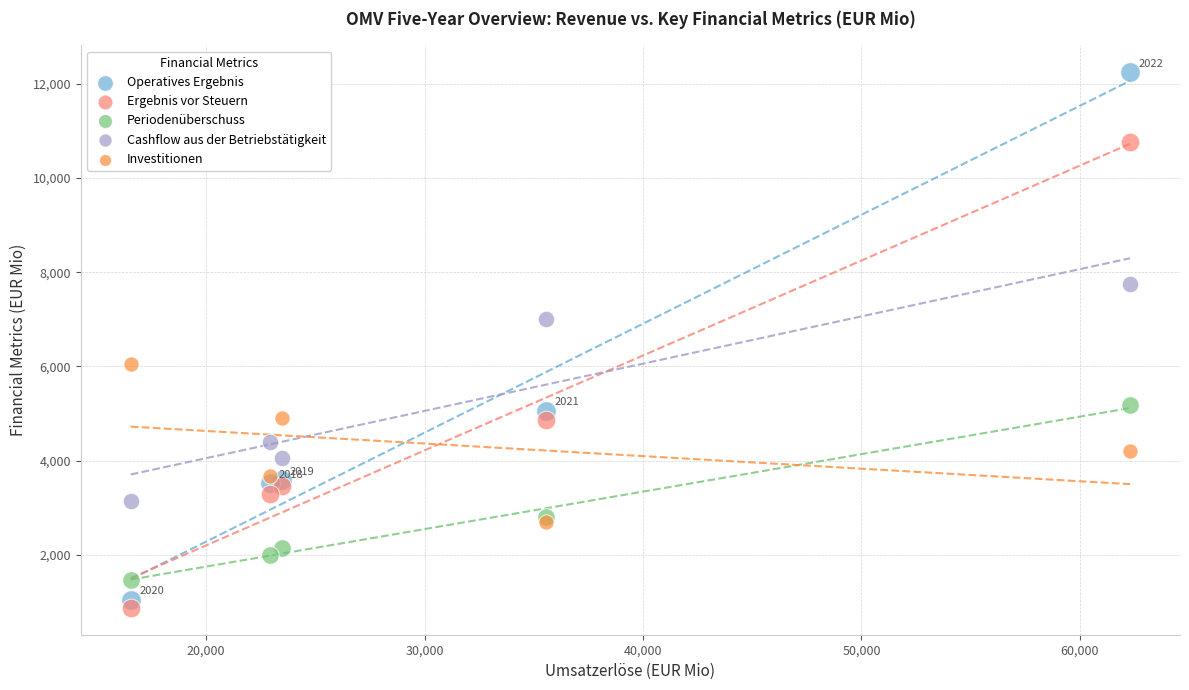

In the Operatives Ergebnis series, what Y value is closest to 6648?

5065